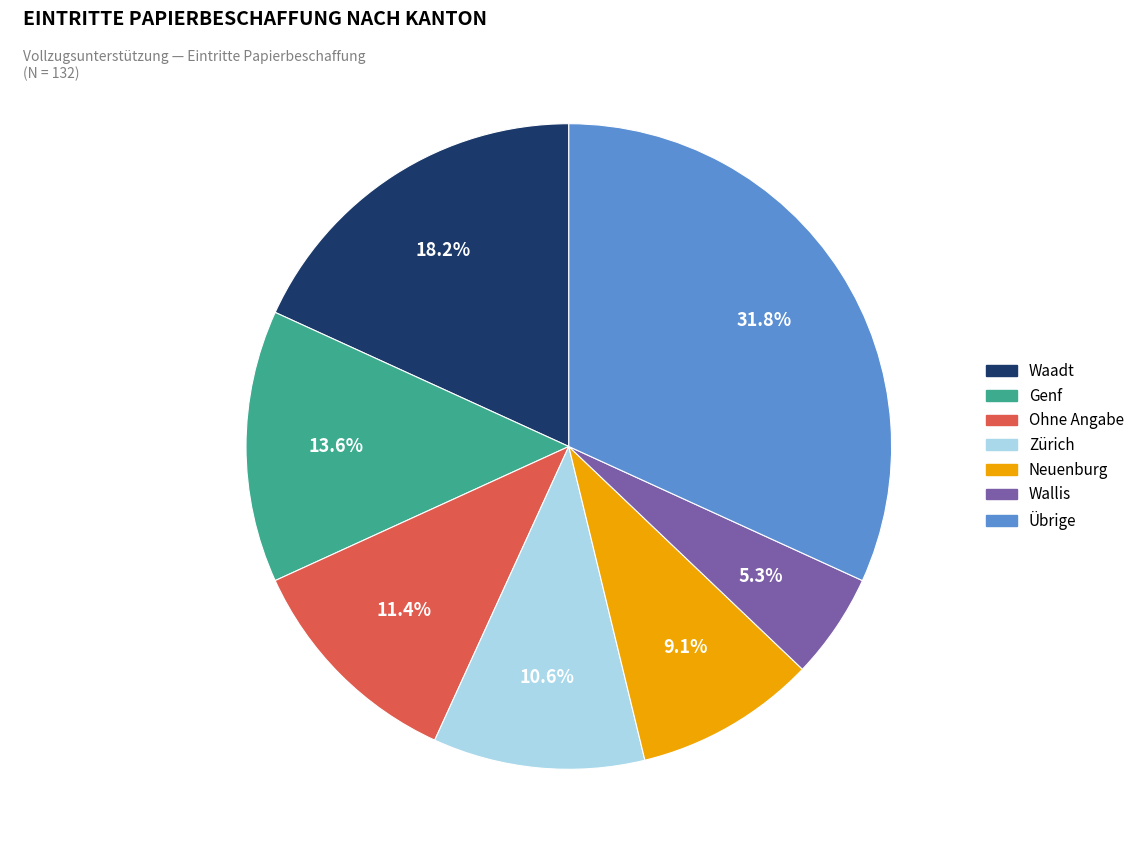

Is there any slice that represents more than half of the pie?

No